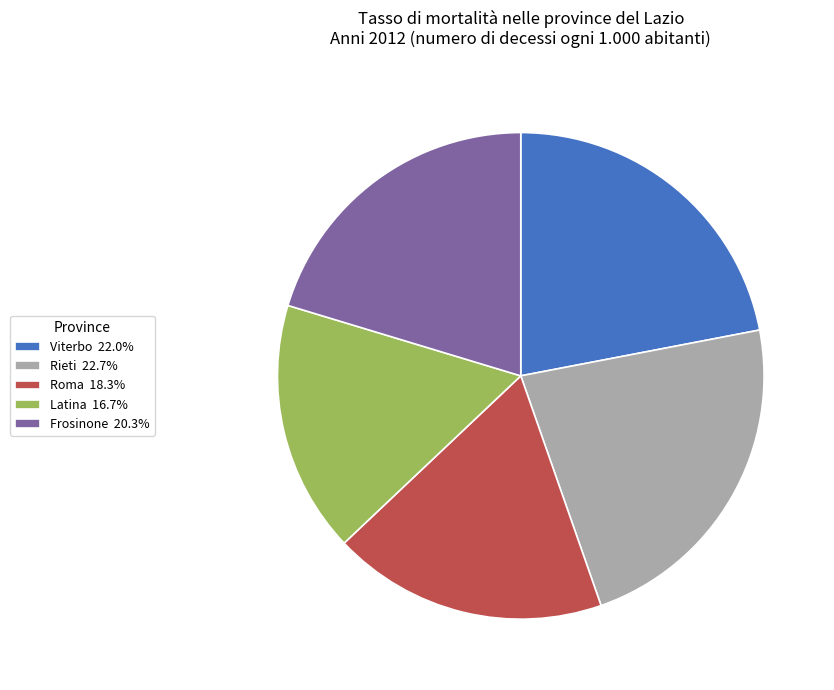

Is there any slice that represents more than half of the pie?

No